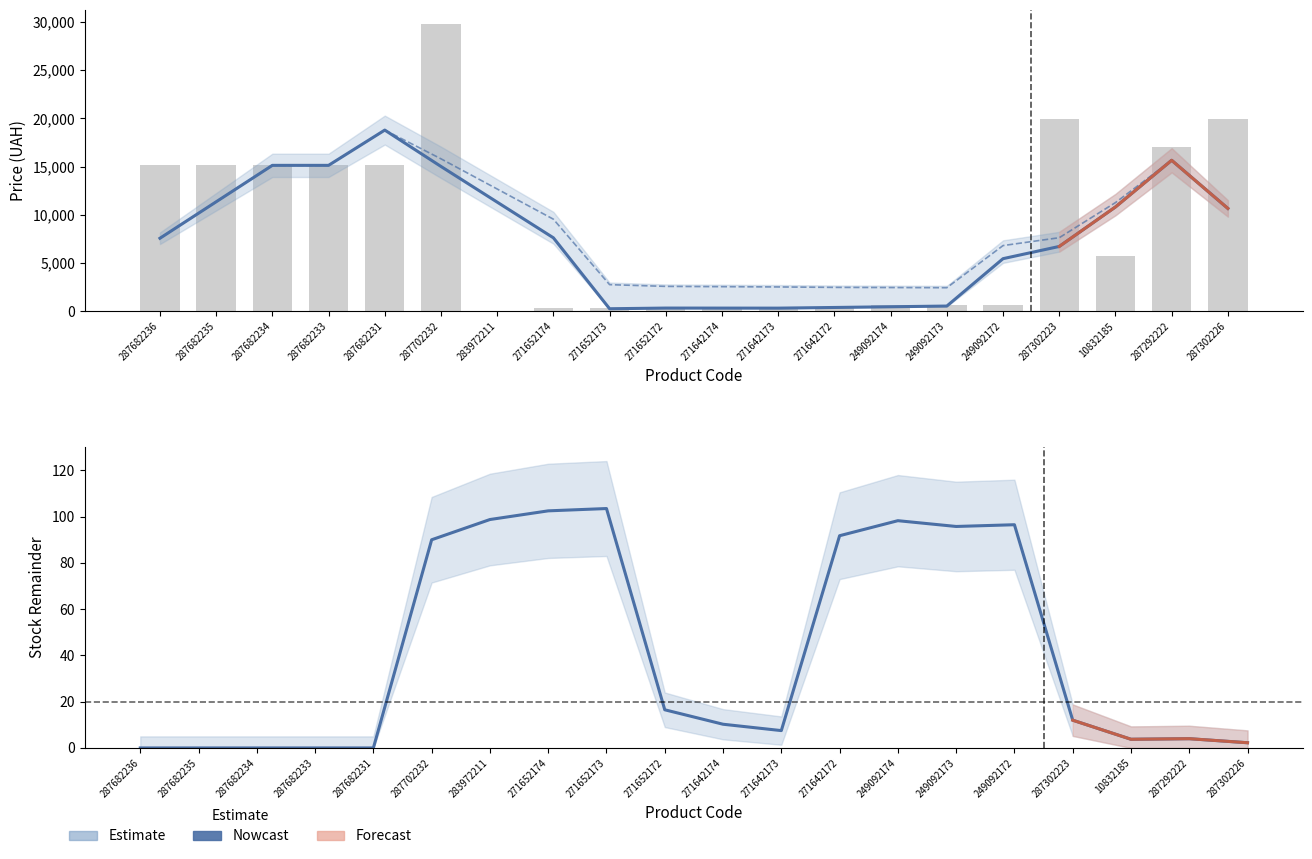

Which has a higher value, 249092173 or 287682235?

287682235